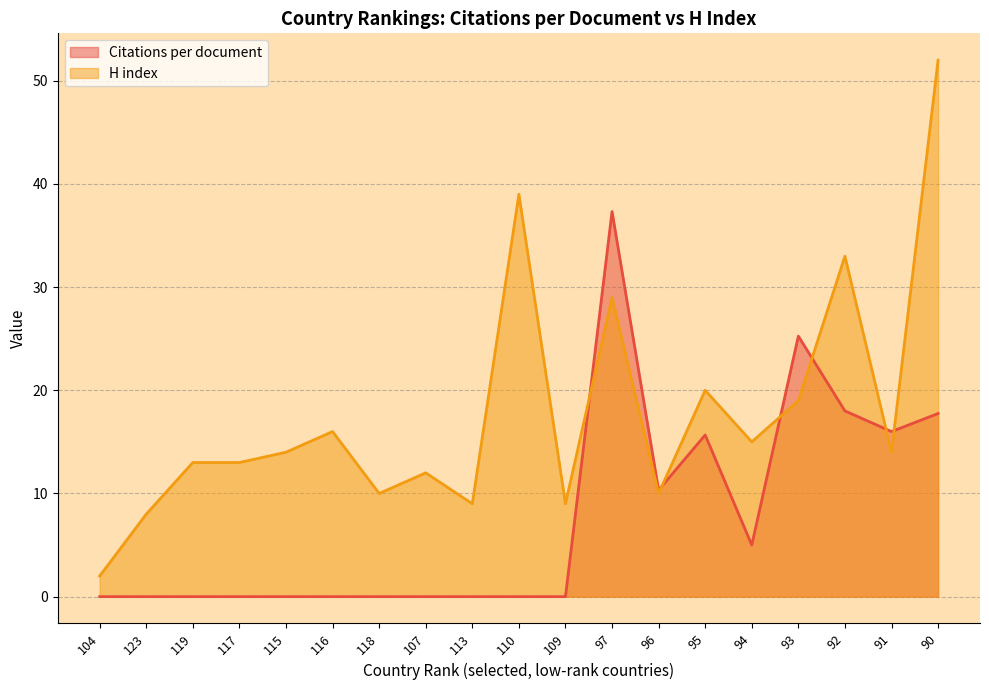

What position from the left is 115?

5